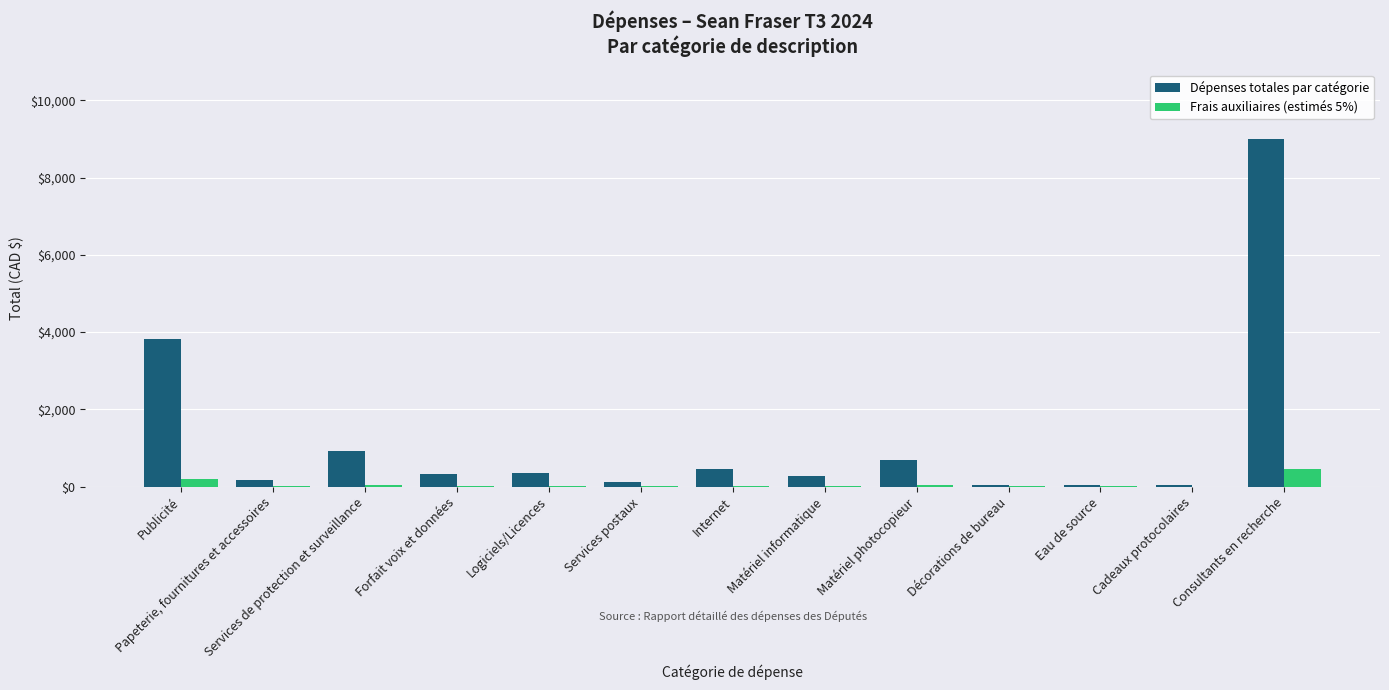

The value of Frais auxiliaires (estimés 5%) at Consultants en recherche is 450.0. True or false?

True